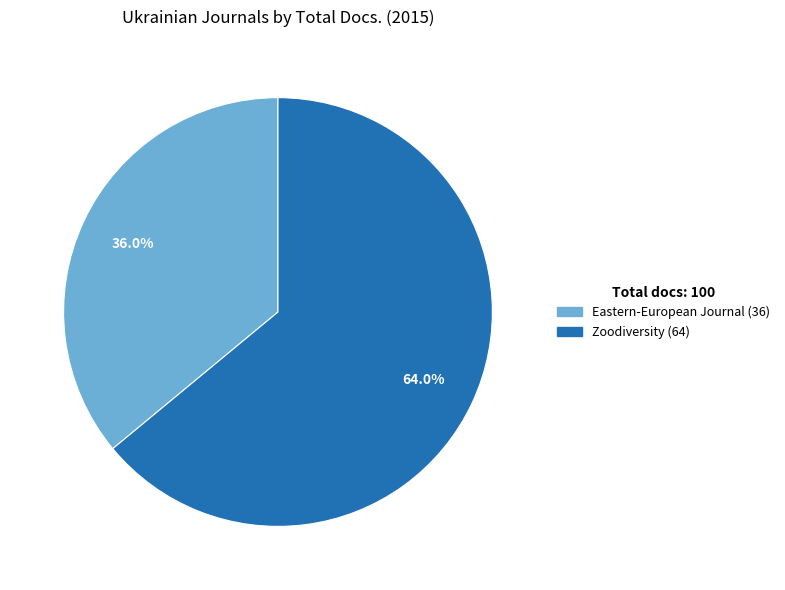

Is there a majority slice in this chart?

Yes